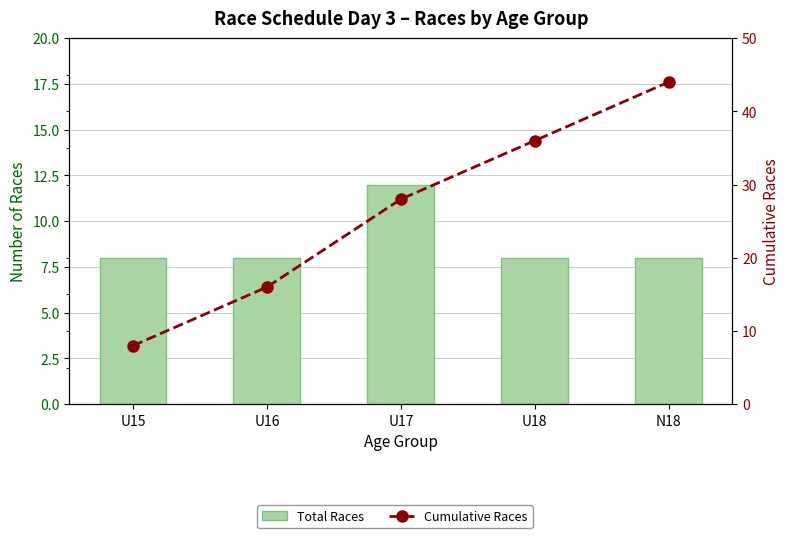

What is the label of the 2nd bar from the left?

U16